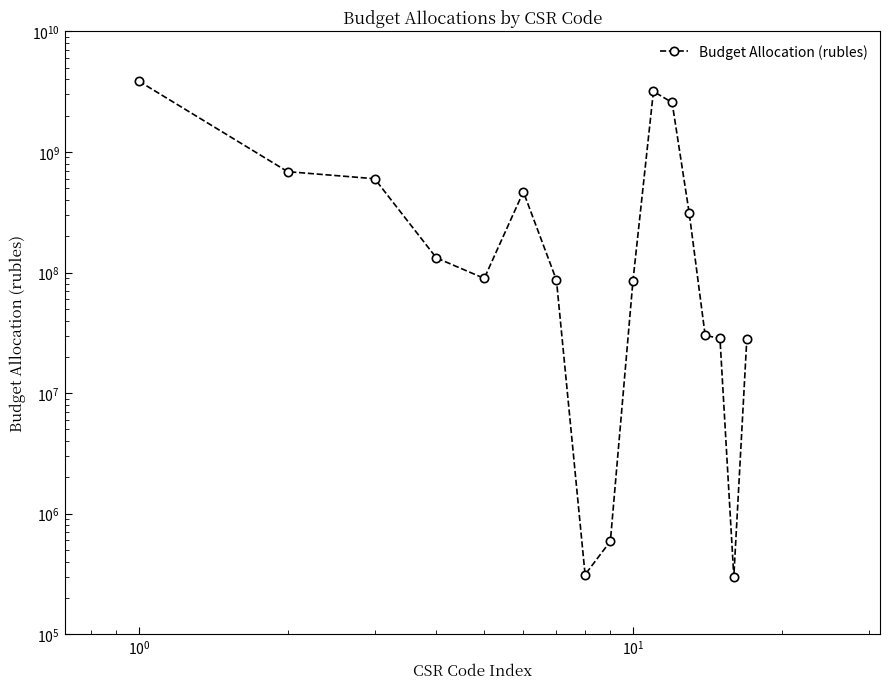

Is this an area chart (filled region under the line)?

No